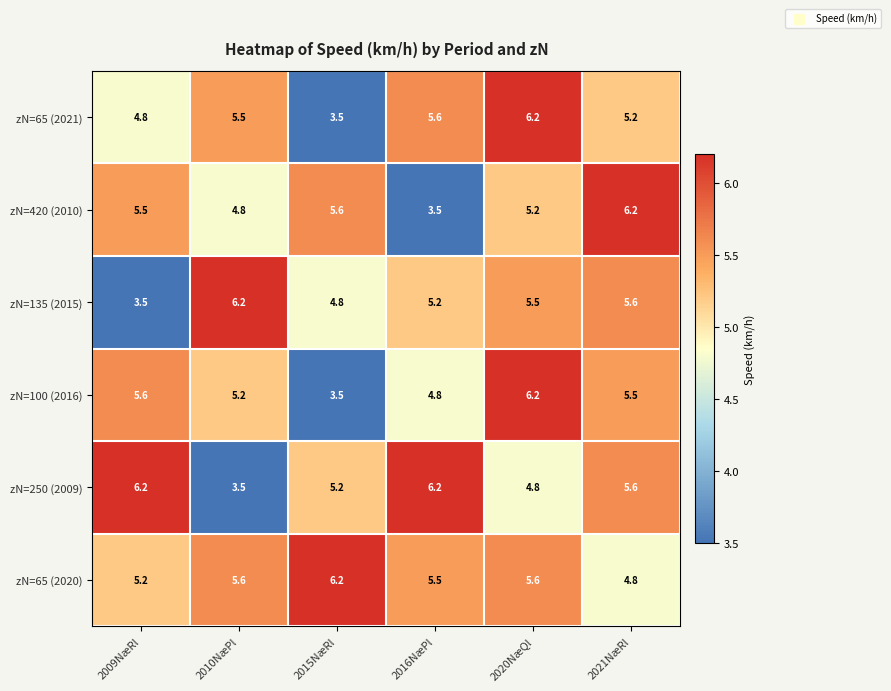

Where is zN=100 (2016) nearest to the value 4?

2015NæRl